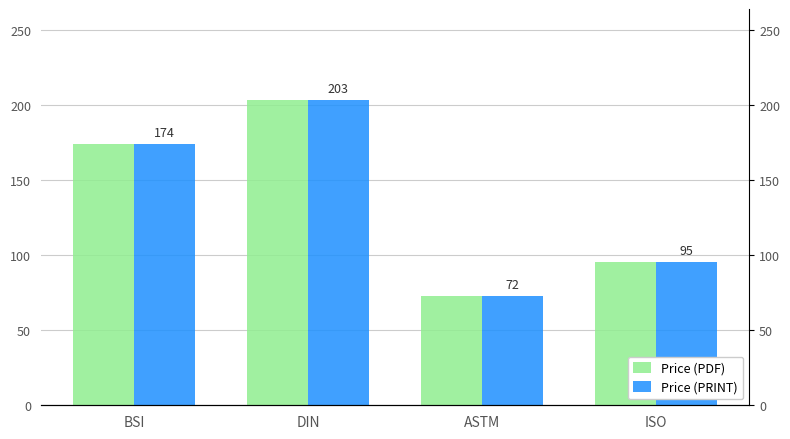

At how many categories does at least one series exceed 164?

2